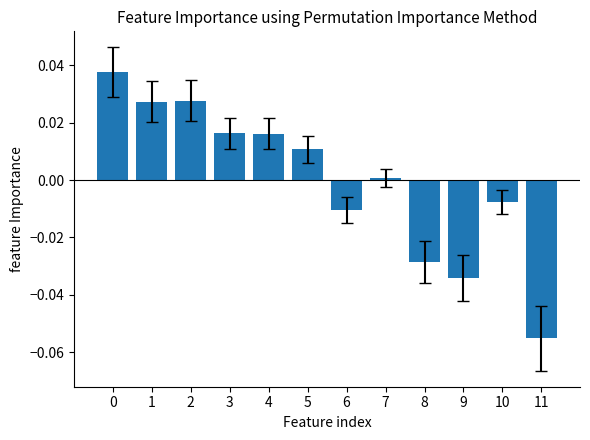

What is the difference between the maximum and second lowest values?

0.1